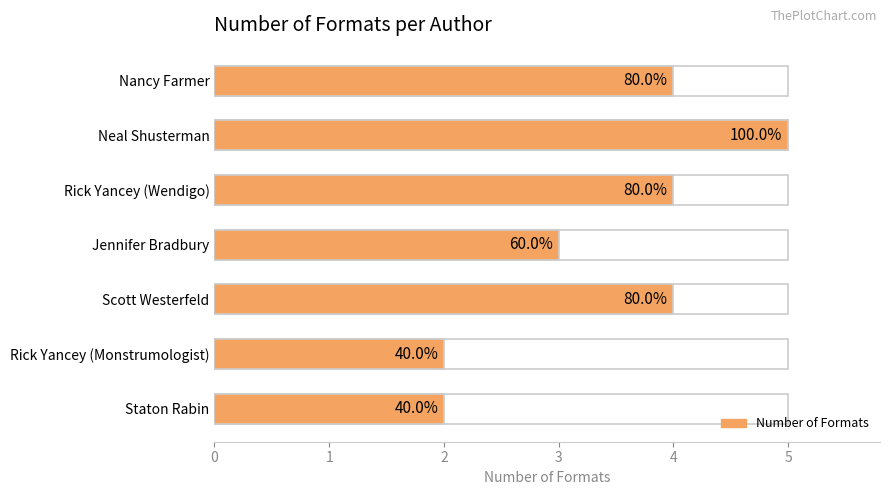

Reading right to left, what are all the values shown in this chart?

6=2	5=2	4=4	3=3	2=4	1=5	0=4